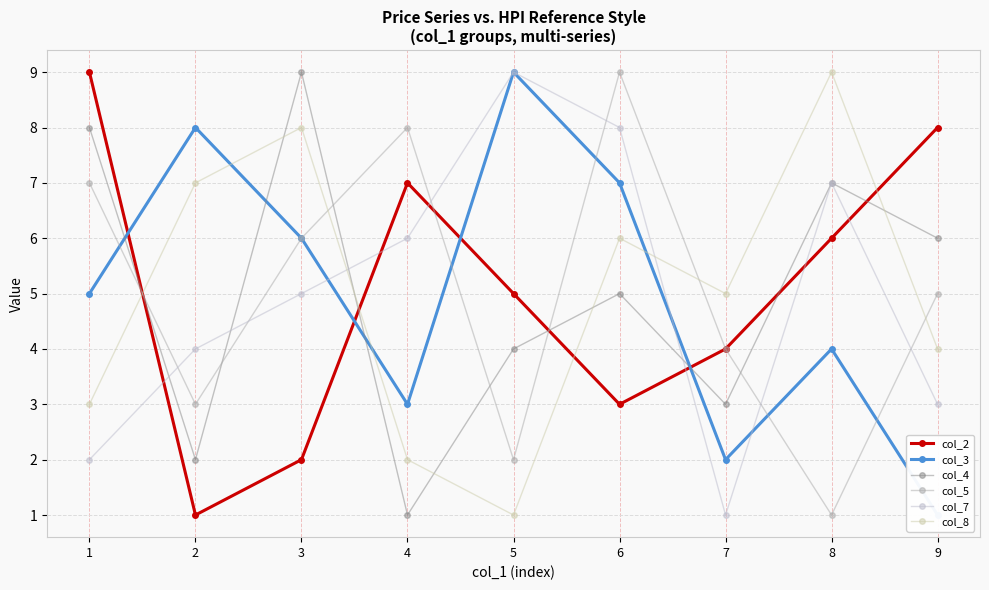

The col_4 series shows 2 at 2. True or false?

True